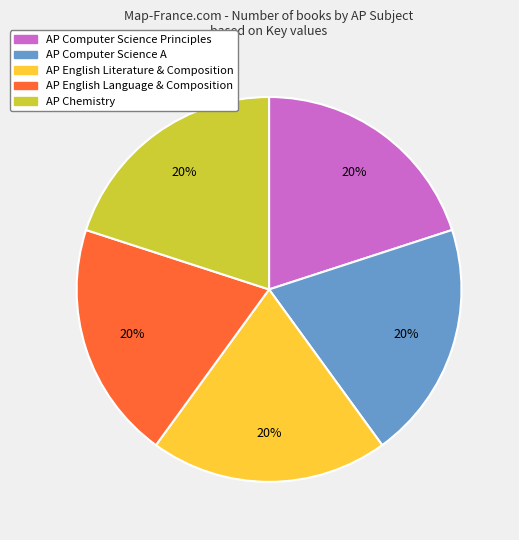

What percentage is the AP Computer Science A slice, to the nearest percent?

20%